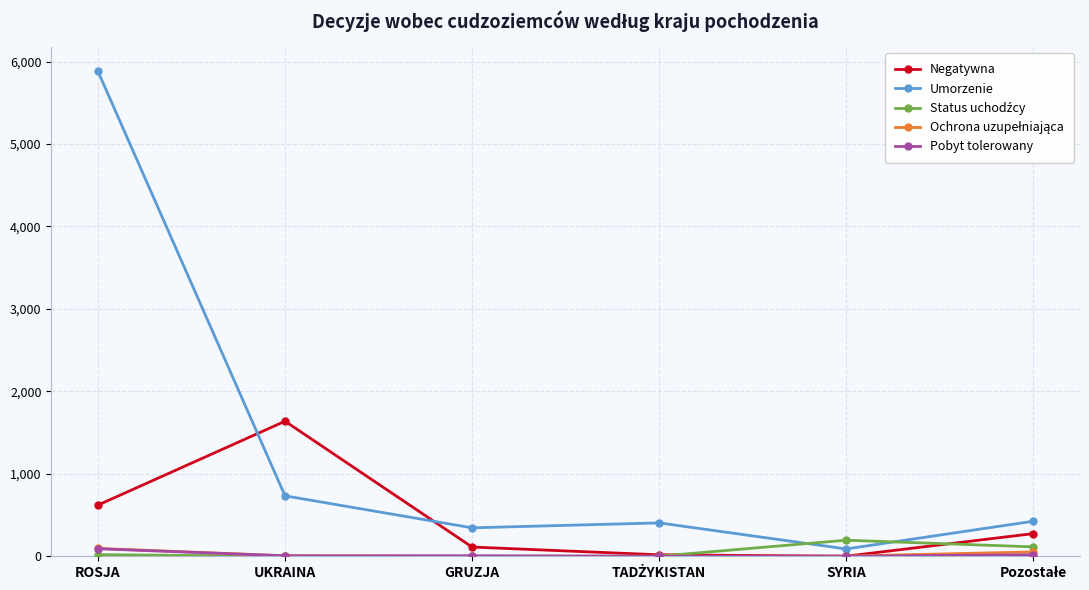

Which category has the highest value across all series?

ROSJA